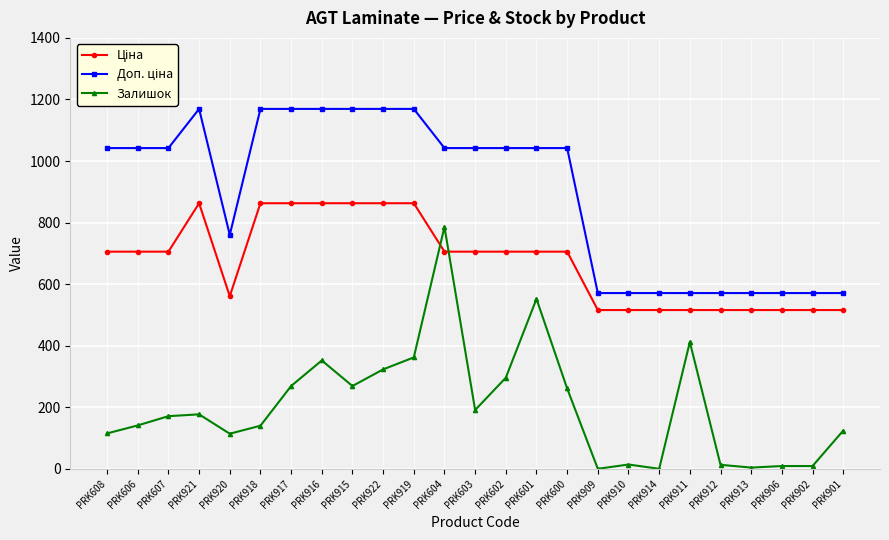

True or false: Залишок has a value of 208.5 at PRK606.

False